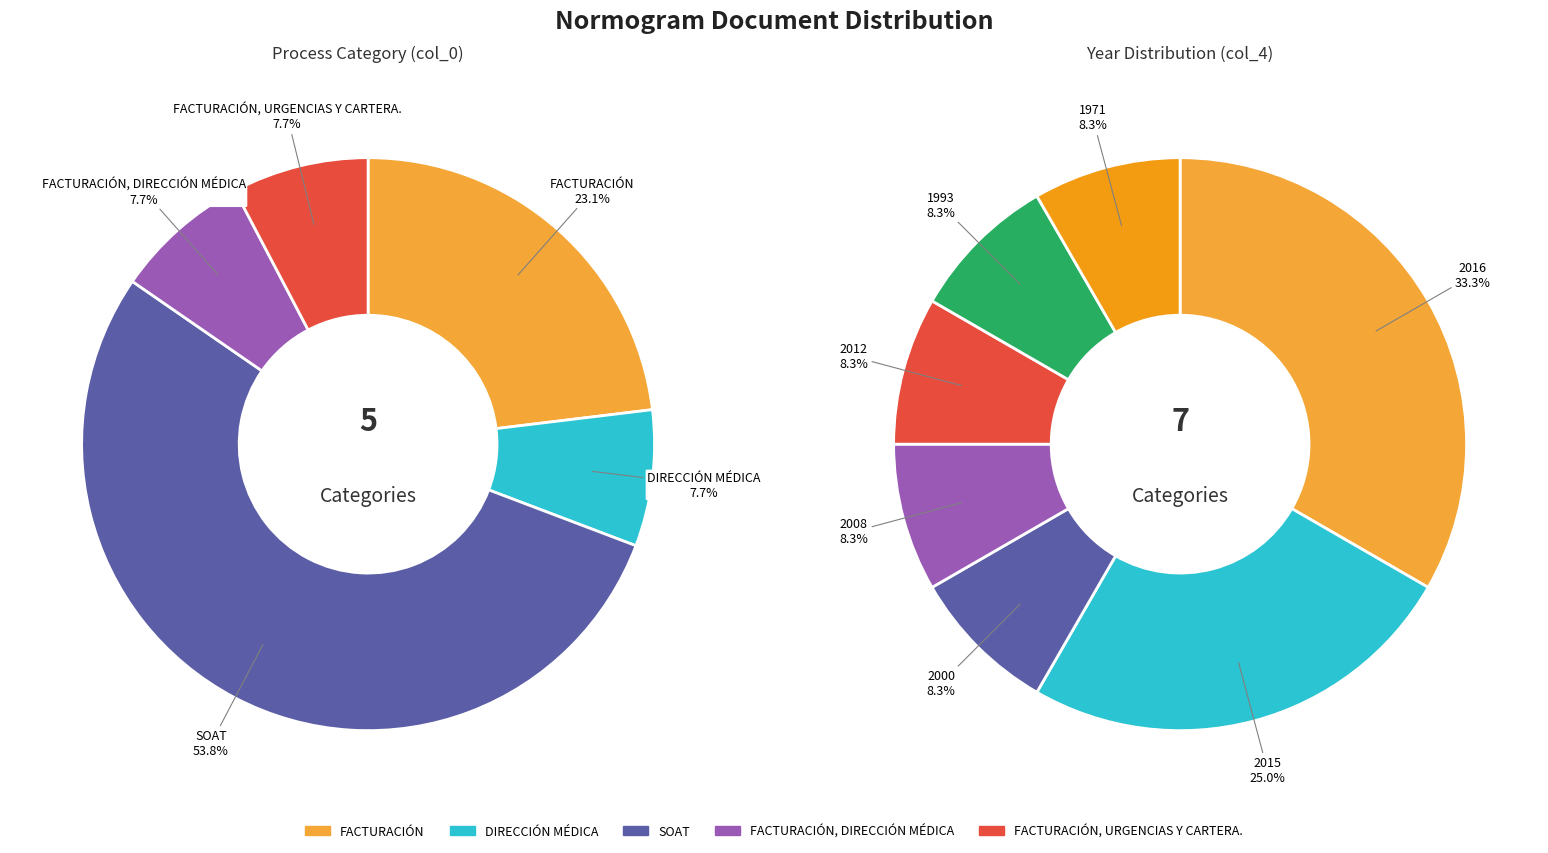

Which category has the biggest portion of the pie?

SOAT